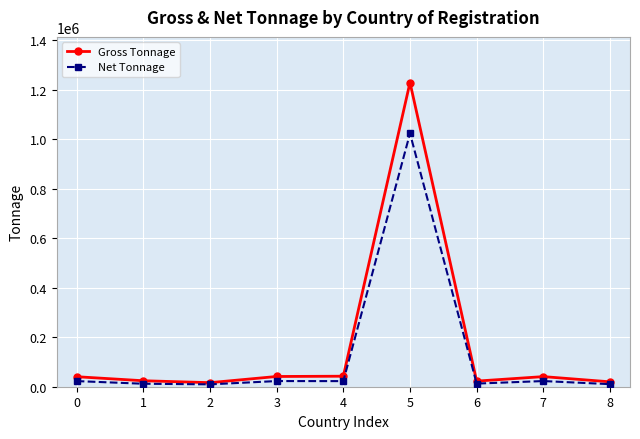

Which series has the largest range (max minus min)?

Gross Tonnage